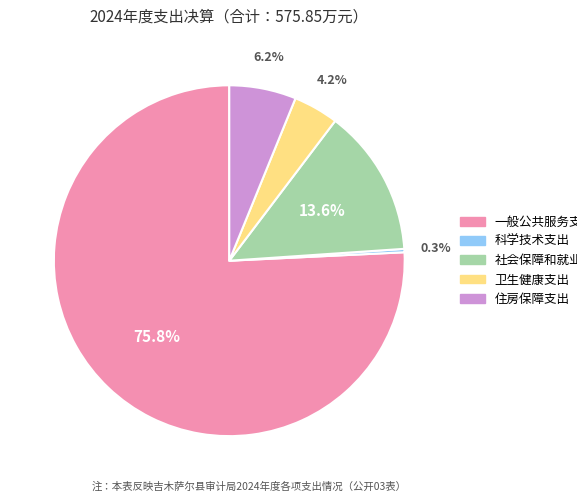

To the nearest percent, what percentage of the pie is 卫生健康支出?

4%